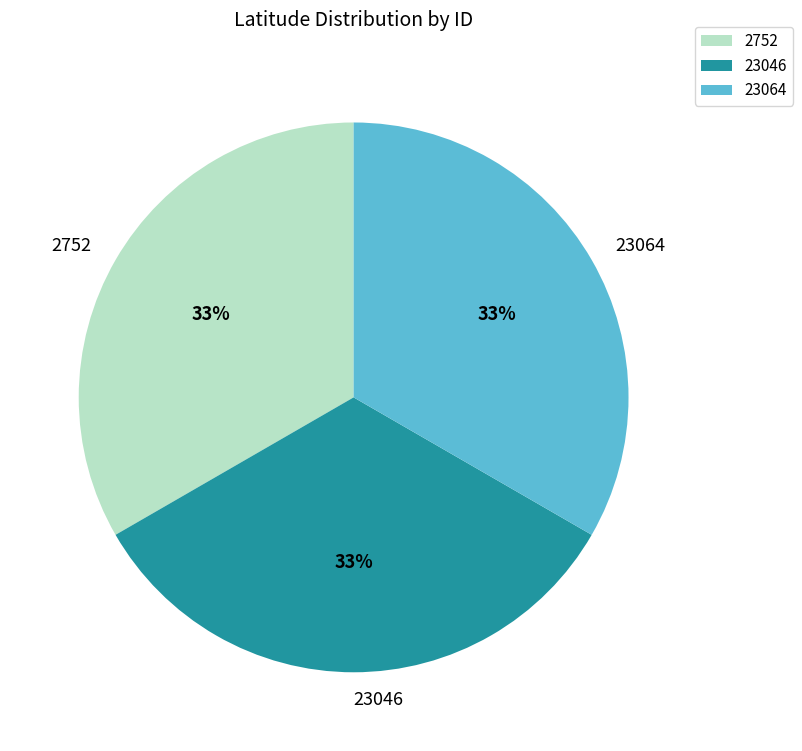

What percentage is the 23064 slice, to the nearest percent?

33%